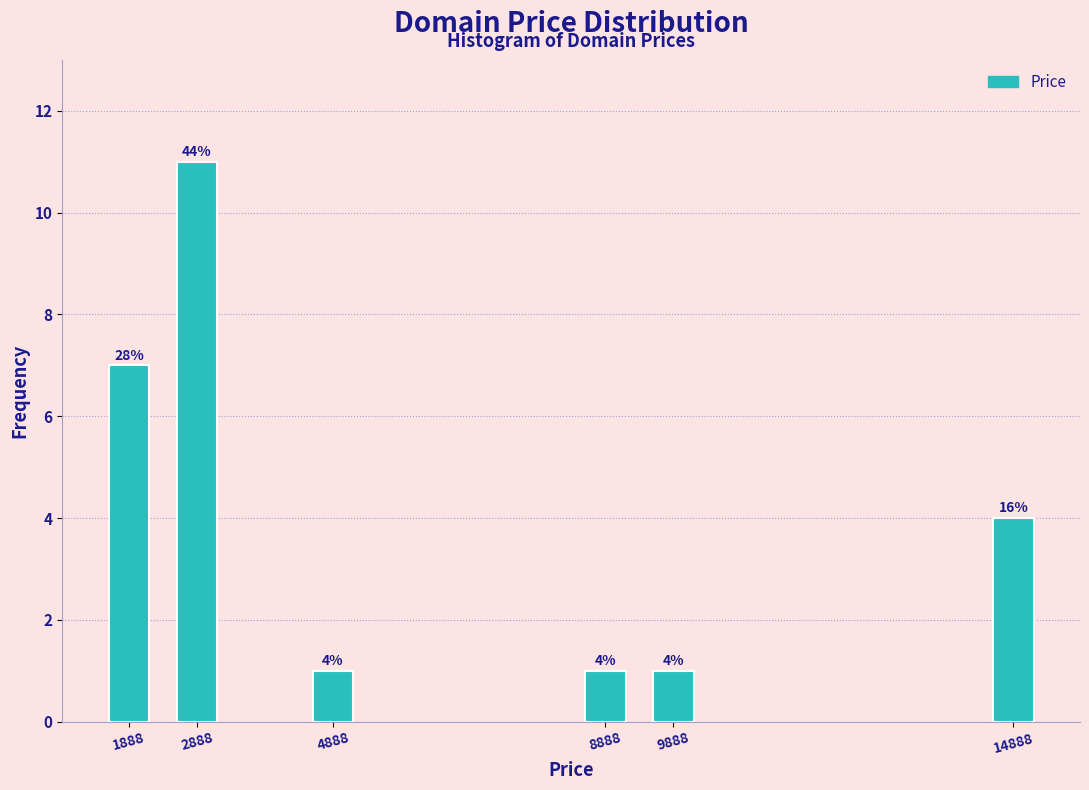

Reading left to right, list all the values displayed in this chart.

1888=7	2888=11	4888=1	8888=1	9888=1	14888=4